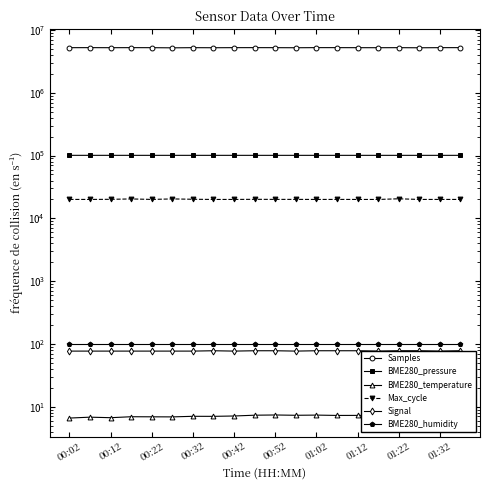

What is the spread (max minus min) of values at 01:02?

5234137.6